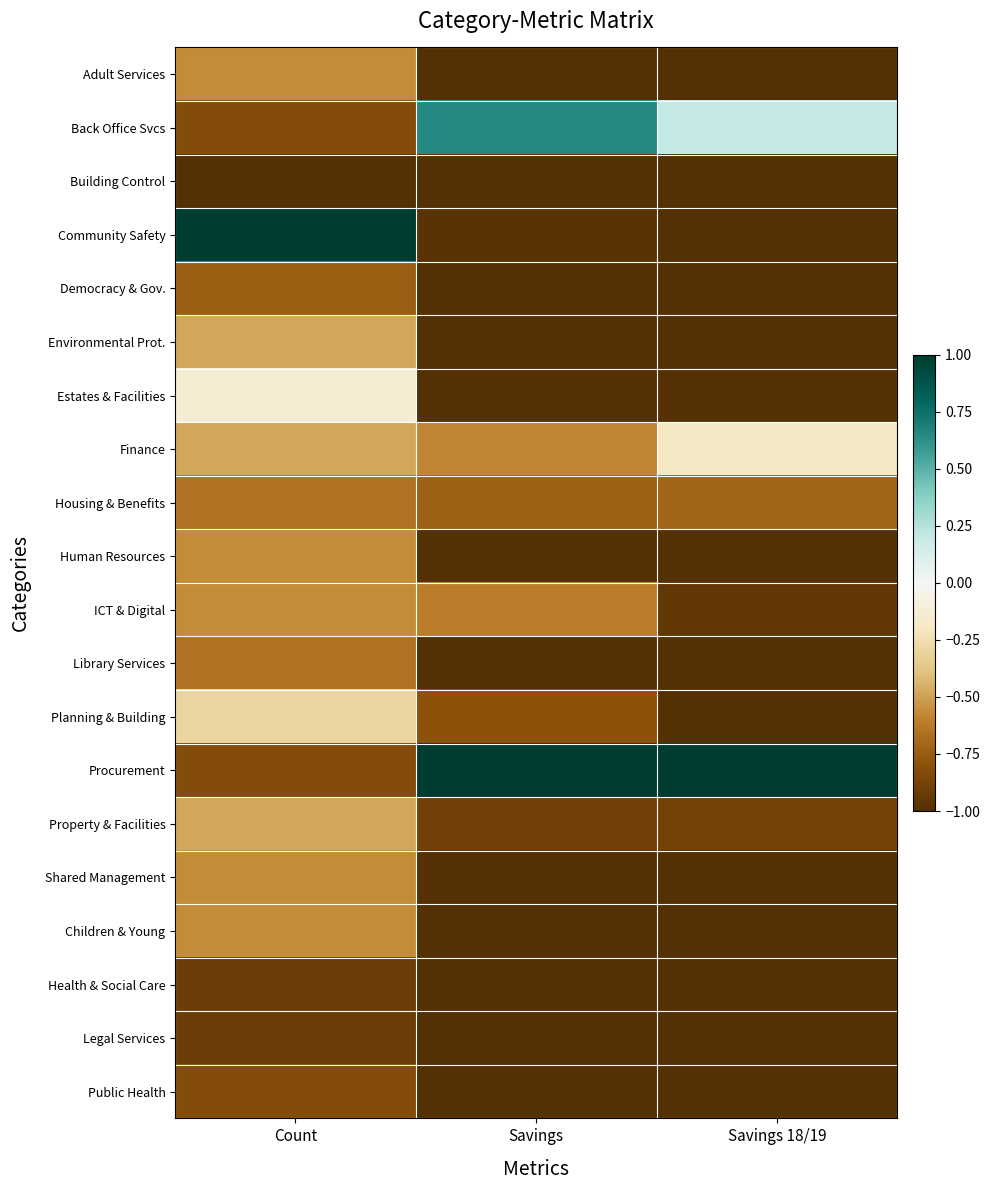

Rank the series by their maximum value, from lowest to highest.

Building Control, Health & Social Care, Legal Services, Public Health, Democracy & Gov., Housing & Benefits, Library Services, Adult Services, Human Resources, ICT & Digital, Shared Management, Children & Young, Environmental Prot., Property & Facilities, Planning & Building, Finance, Estates & Facilities, Back Office Svcs, Community Safety, Procurement